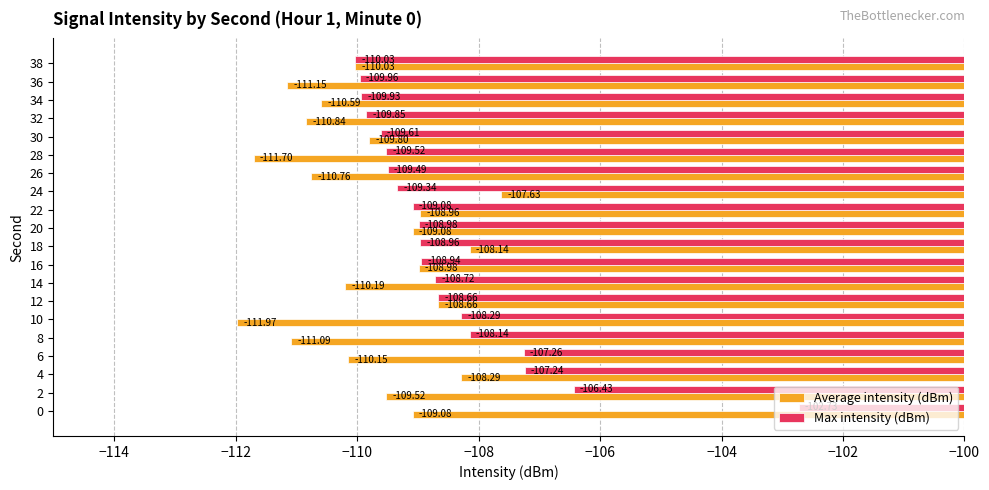

Count the number of data series in this chart.

2